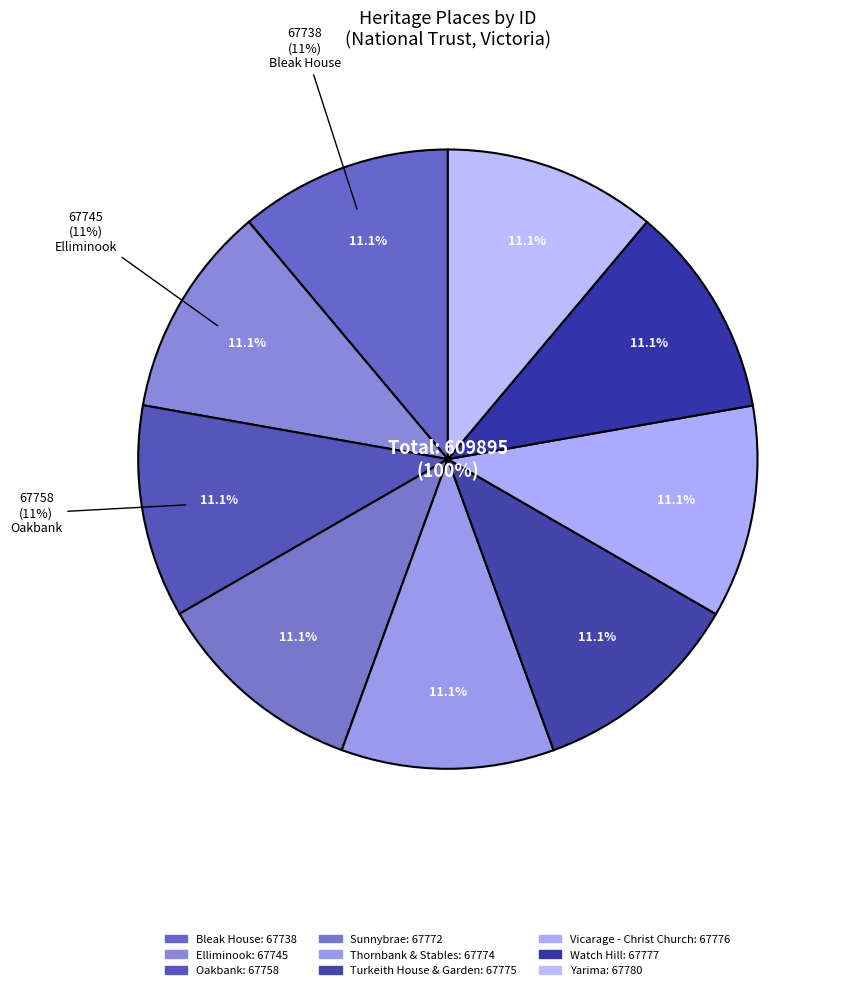

To the nearest percent, what percentage of the pie is Sunnybrae?

11%